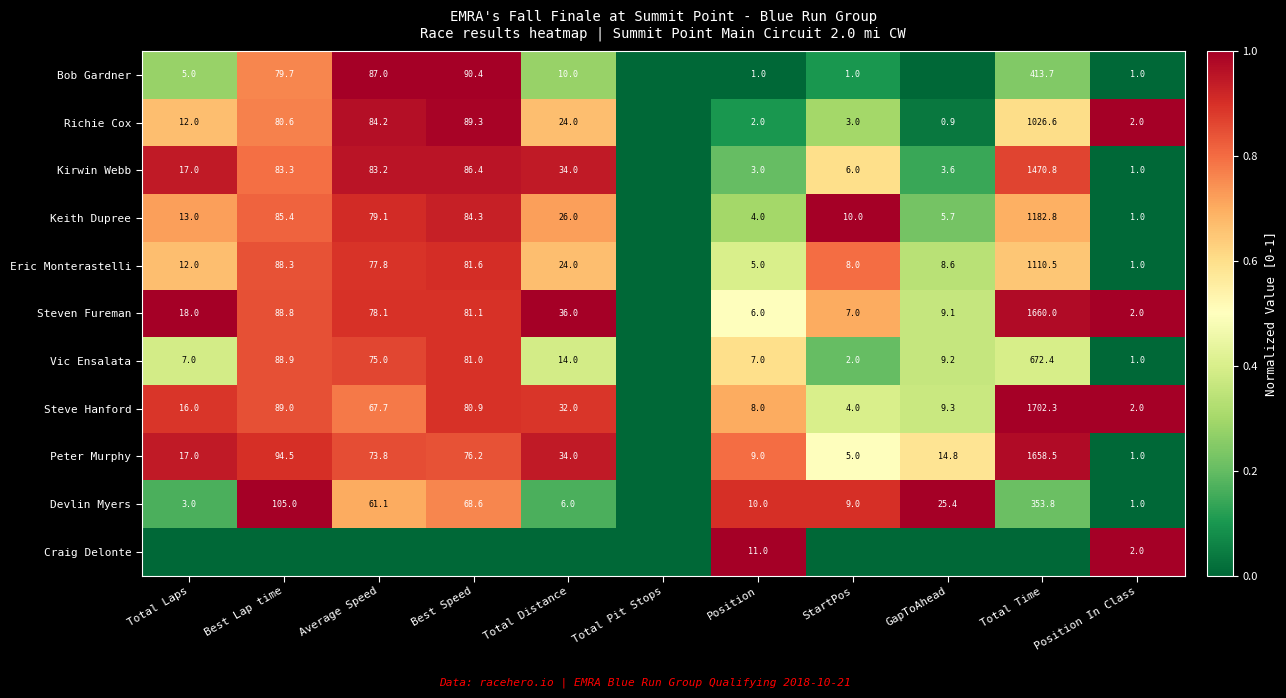

The Steven Fureman series shows 1660.0 at Total Time. True or false?

True